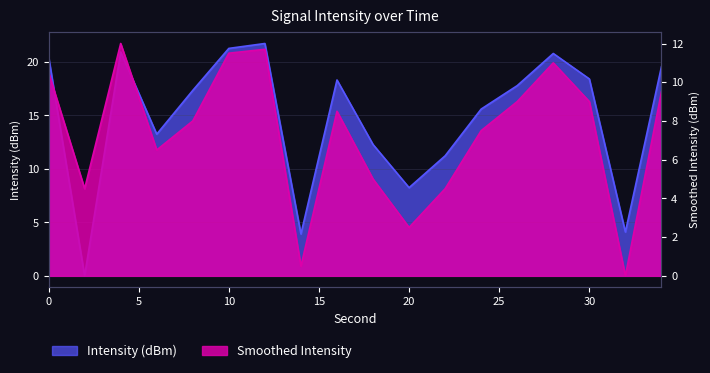

How many values in the Intensity (dBm) series are below 17?

8